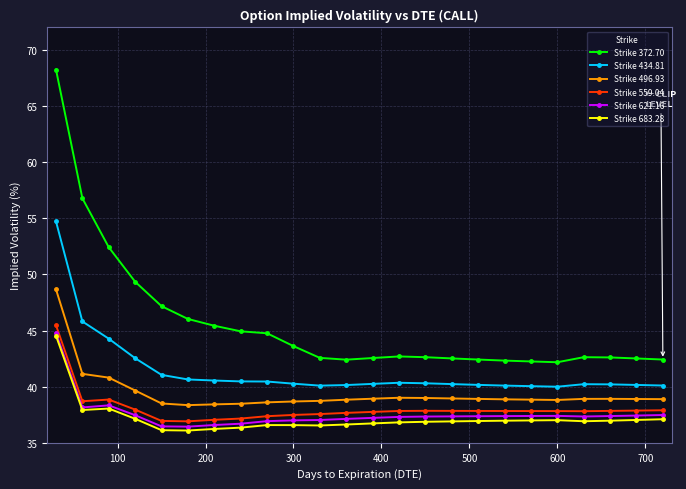

True or false: Strike 434.81 and Strike 621.16 cross at least once.

False